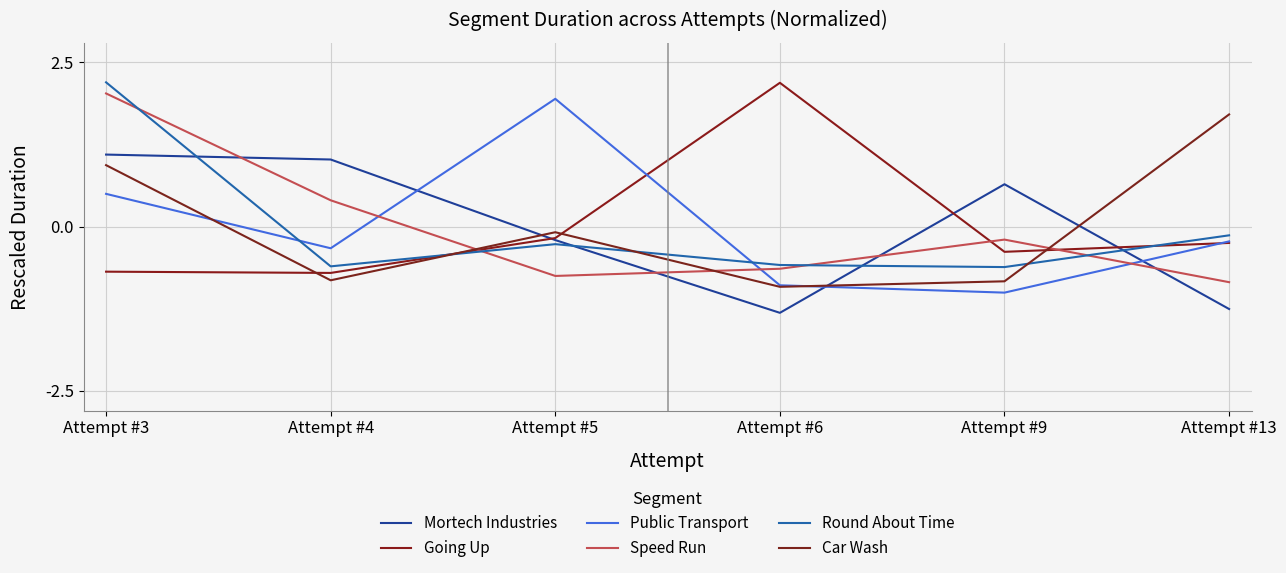

True or false: Round About Time has more than 1 points higher than both neighbors.

False